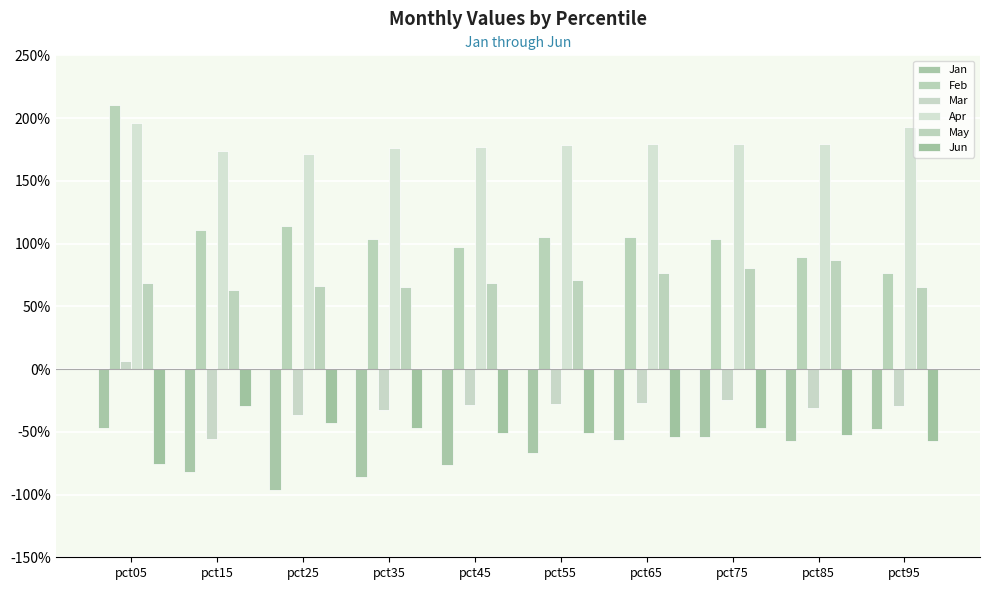

What value does the Apr series have at pct15?

1.7